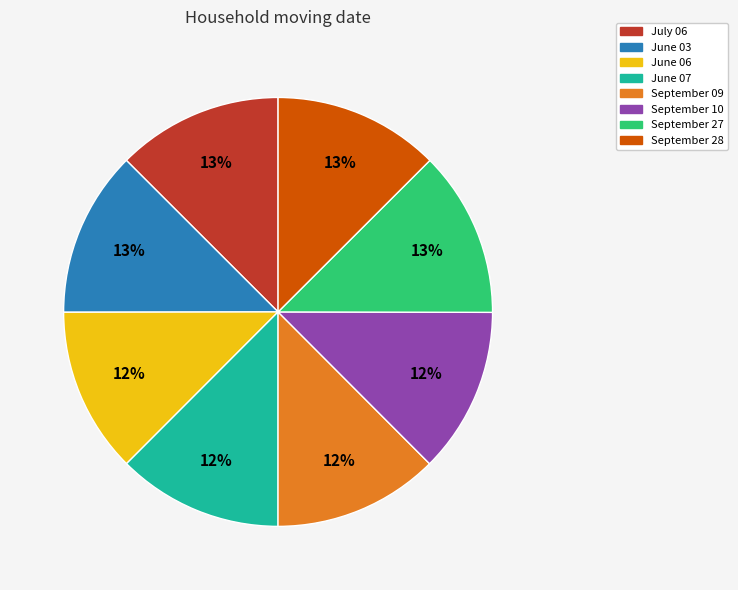

To the nearest percent, what portion does September 28 represent?

13%